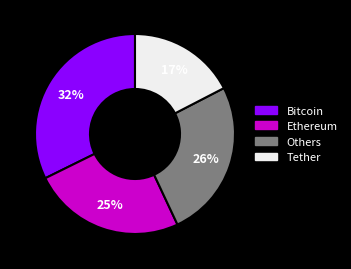

How many slices are in this pie chart?

4